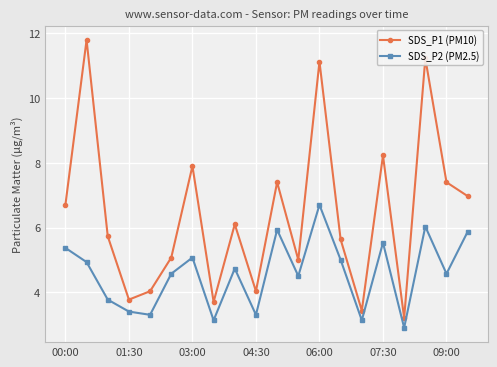

True or false: SDS_P1 (PM10) and SDS_P2 (PM2.5) intersect in this chart.

False